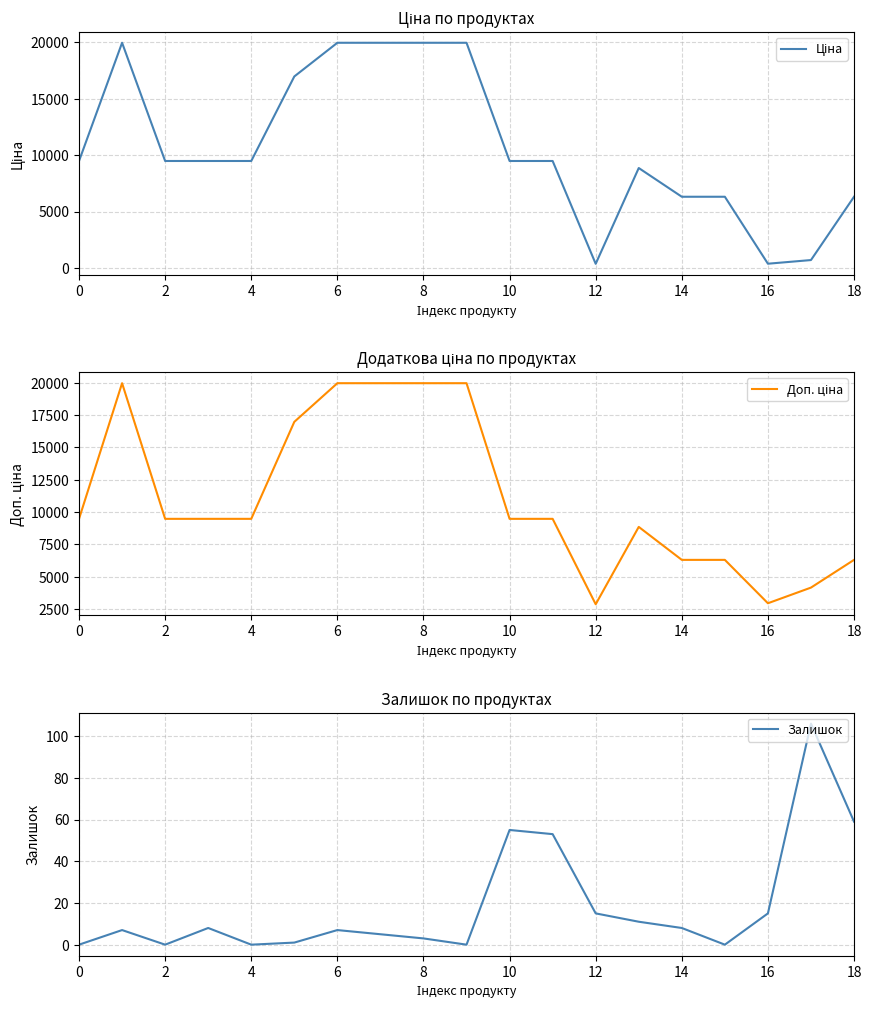

True or false: Доп. ціна and Залишок cross at least once.

False